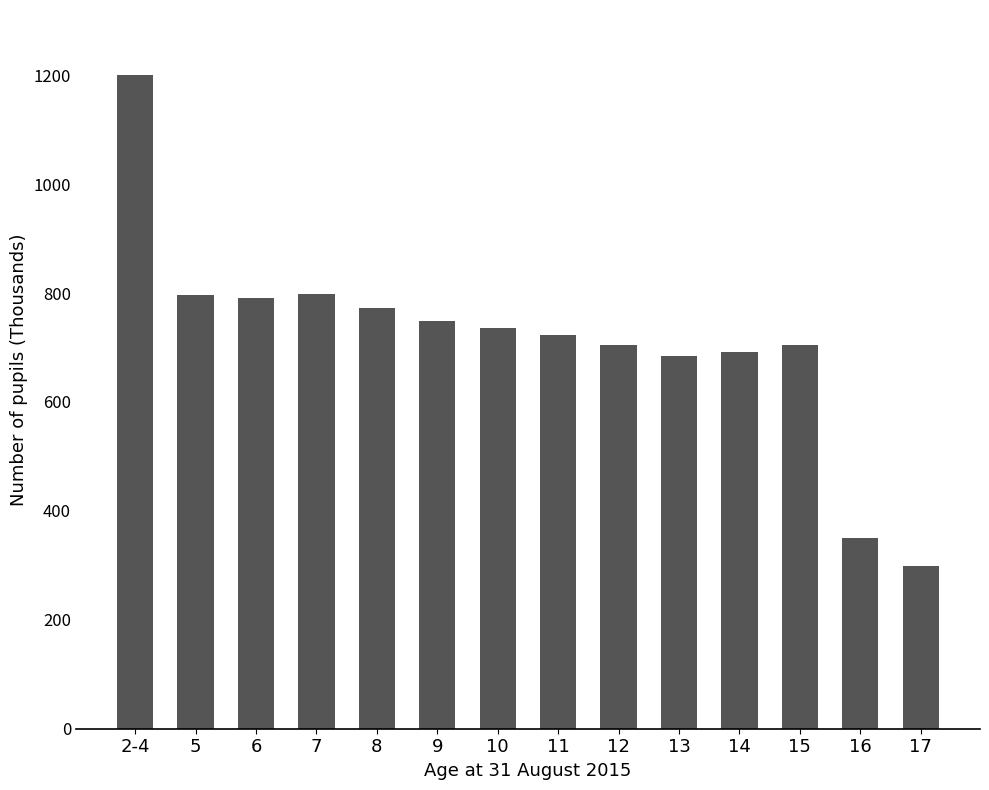

What is the label of the 10th bar from the right?

8